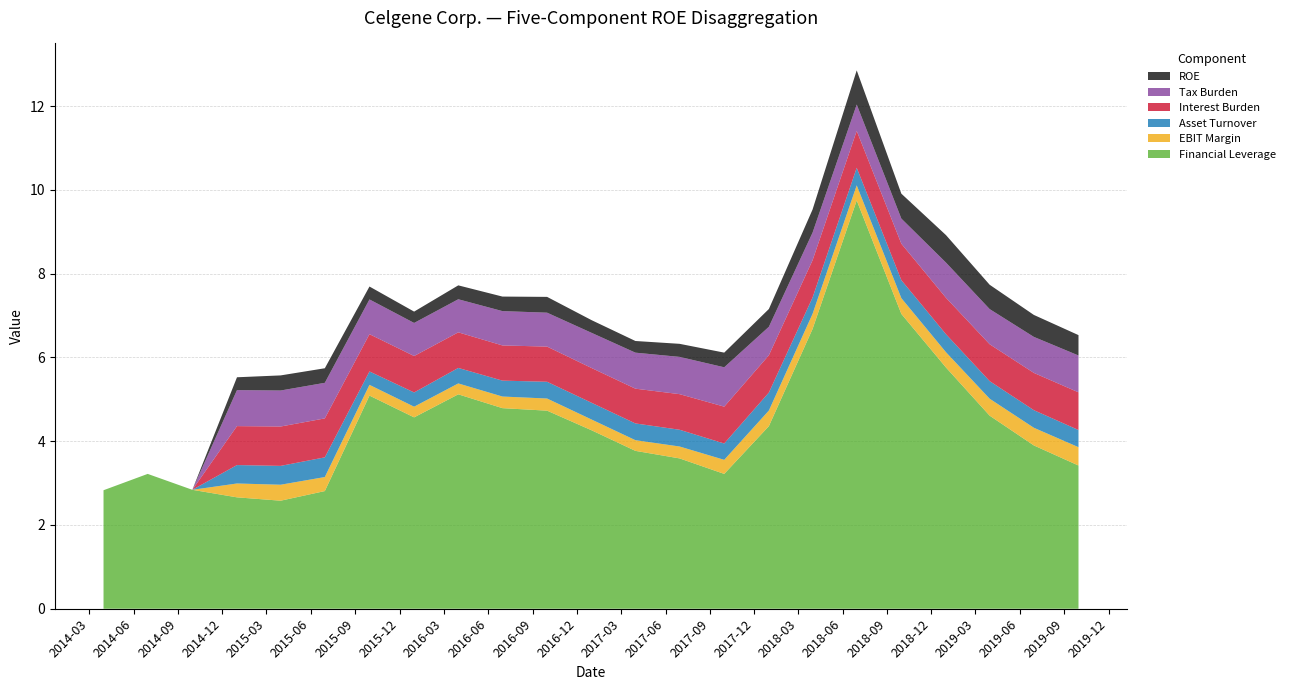

Reading left to right, what are all the values shown in this chart?

Financial Leverage: 2.8	3.2	2.8	2.7	2.6	2.8	5.1	4.6	5.1	4.8	4.7	4.3	3.8	3.6	3.2	4.4	6.7	9.8	7.0	5.8	4.6	3.9	3.4
ROE: 0.0	0.0	0.0	0.3	0.4	0.3	0.3	0.3	0.3	0.3	0.4	0.3	0.3	0.3	0.4	0.4	0.6	0.8	0.6	0.7	0.6	0.5	0.5
EBIT Margin: 0.0	0.0	0.0	0.3	0.4	0.3	0.3	0.3	0.3	0.3	0.3	0.3	0.3	0.3	0.3	0.4	0.4	0.4	0.4	0.4	0.4	0.4	0.4
Tax Burden: 0.0	0.0	0.0	0.9	0.9	0.8	0.8	0.8	0.8	0.8	0.8	0.8	0.9	0.9	0.9	0.7	0.7	0.6	0.6	0.8	0.8	0.9	0.9
Asset Turnover: 0.0	0.0	0.0	0.4	0.5	0.5	0.3	0.3	0.4	0.4	0.4	0.4	0.4	0.4	0.4	0.4	0.4	0.4	0.4	0.4	0.4	0.4	0.4
Interest Burden: 0.0	0.0	0.0	0.9	0.9	0.9	0.9	0.9	0.8	0.8	0.8	0.8	0.8	0.8	0.9	0.9	0.9	0.9	0.9	0.9	0.9	0.9	0.9